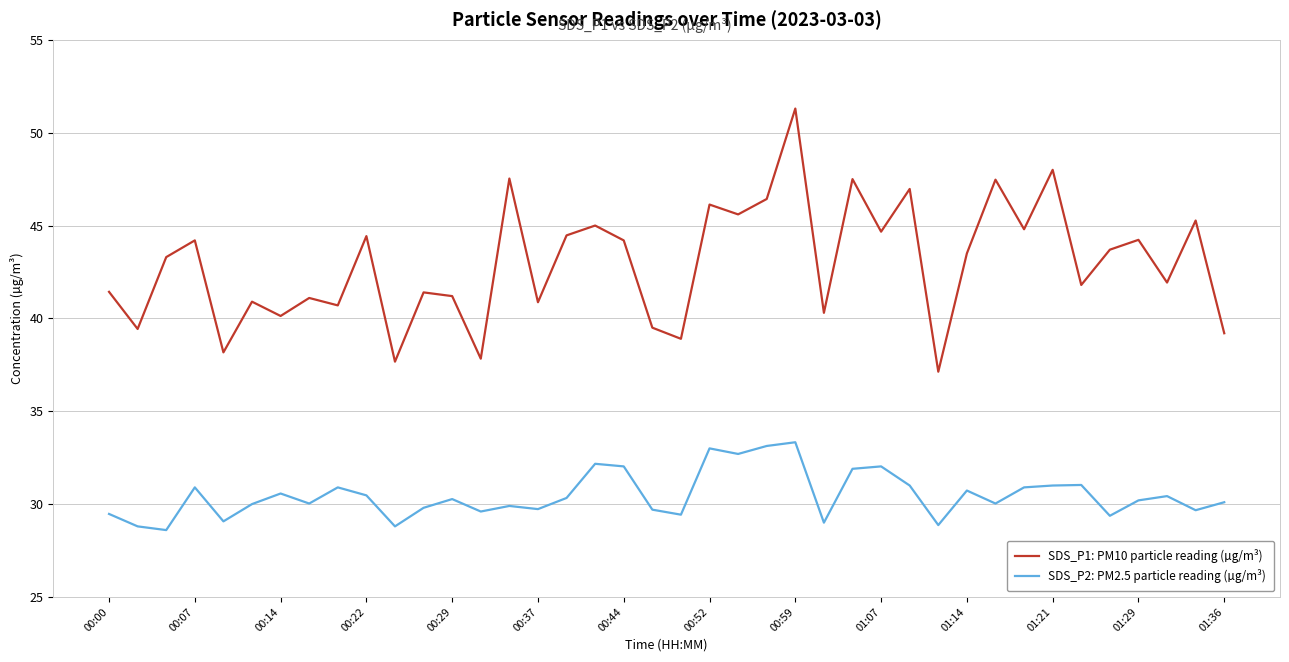

True or false: SDS_P1: PM10 particle reading (µg/m³) and SDS_P2: PM2.5 particle reading (µg/m³) intersect in this chart.

False